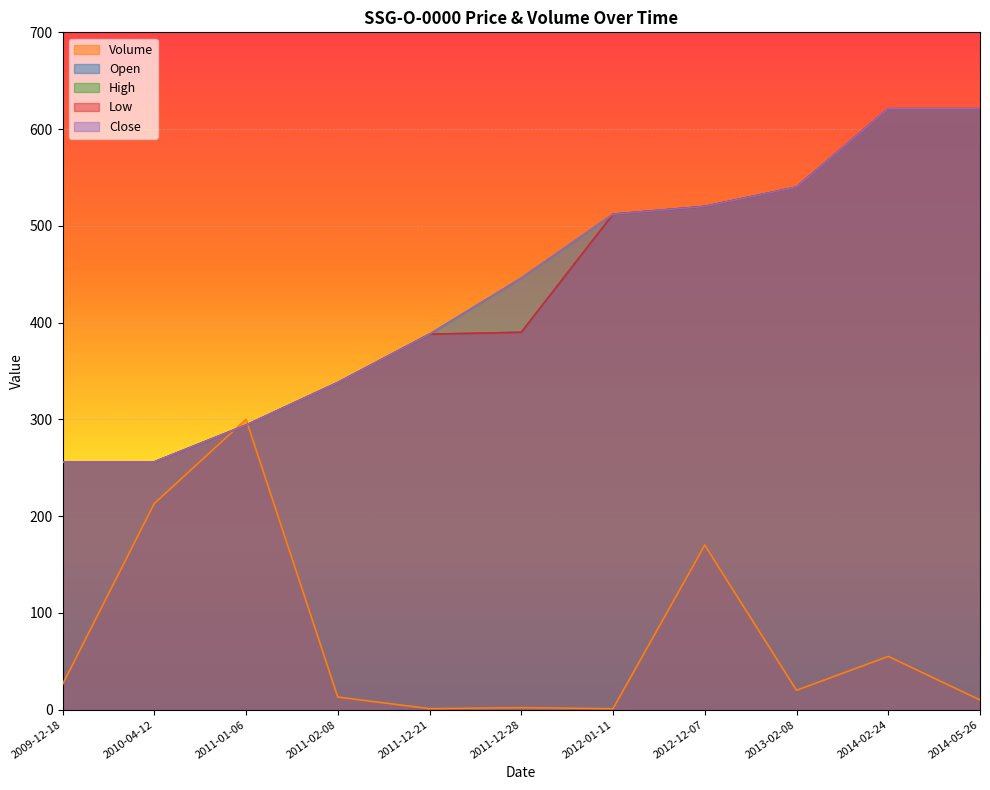

Between 2011-02-08 and 2014-05-26, which is larger?

2014-05-26